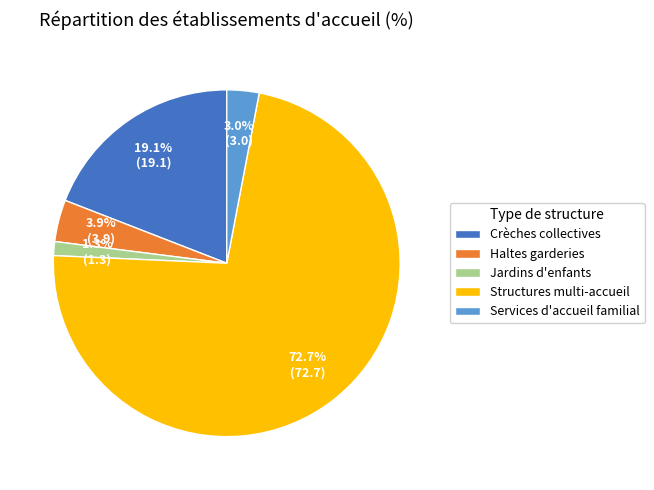

To the nearest percent, what is the average slice percentage?

20%